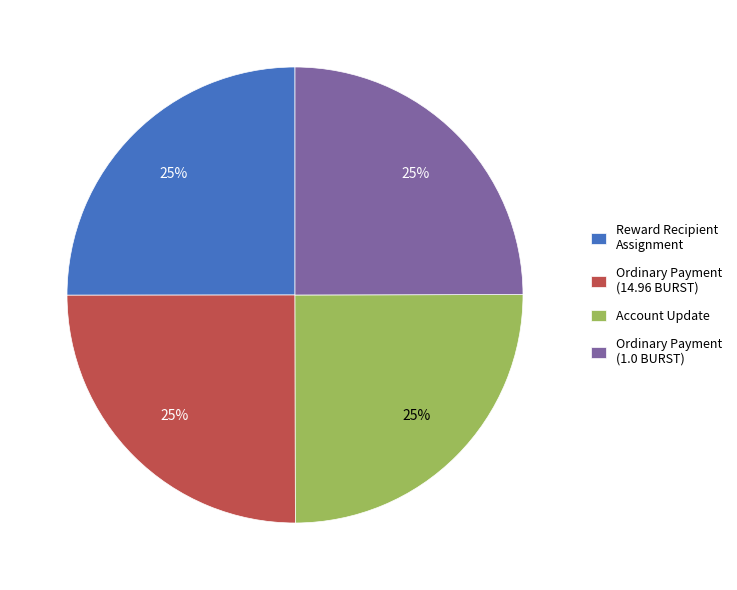

Approximately how many times larger is the value at Ordinary Payment (1.0 BURST) compared to Reward Recipient Assignment?

1.0